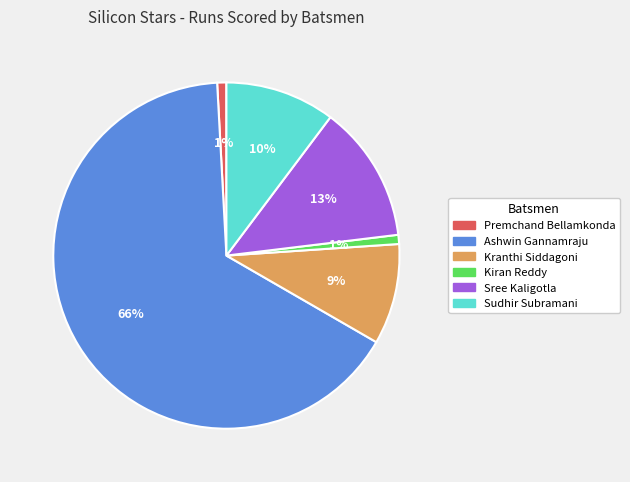

Which has a higher value, Sudhir Subramani or Kranthi Siddagoni?

Sudhir Subramani